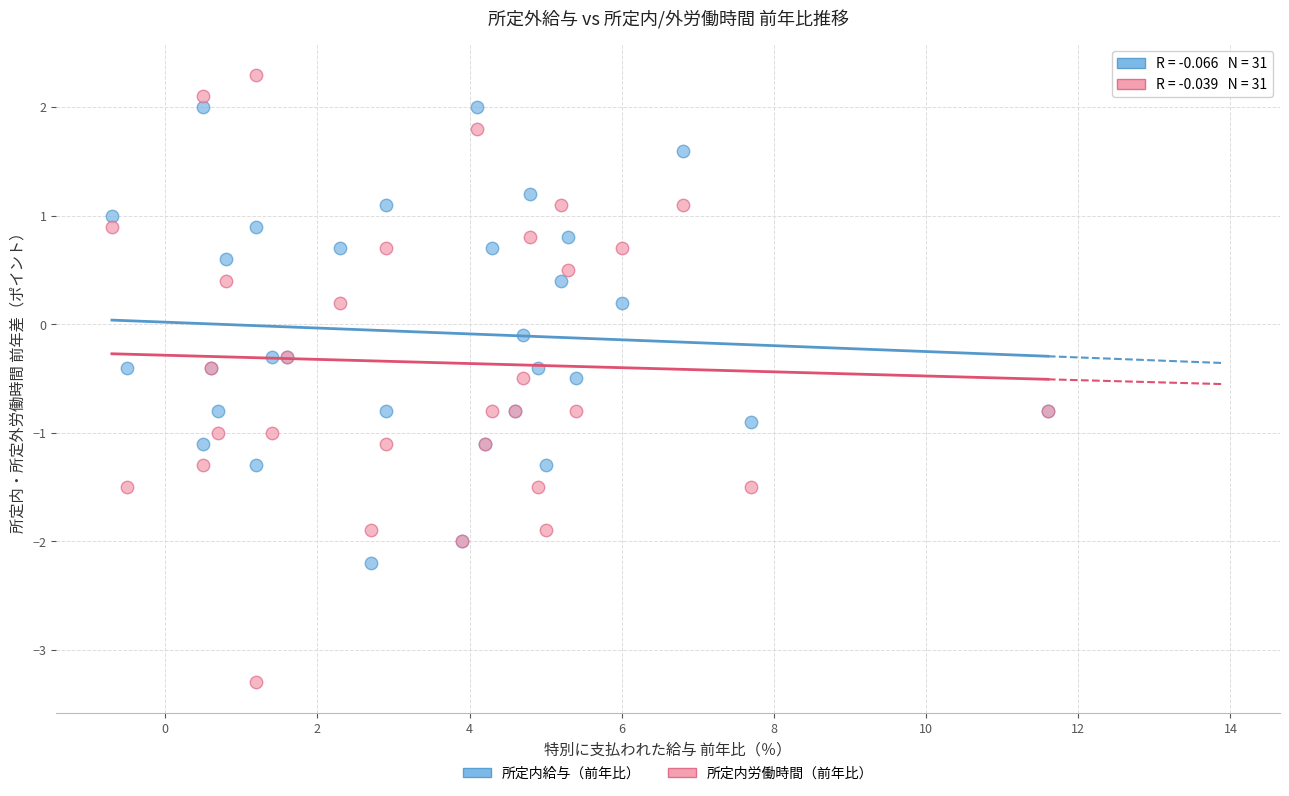

Which series has the widest spread of Y values?

所定内労働時間（前年比）